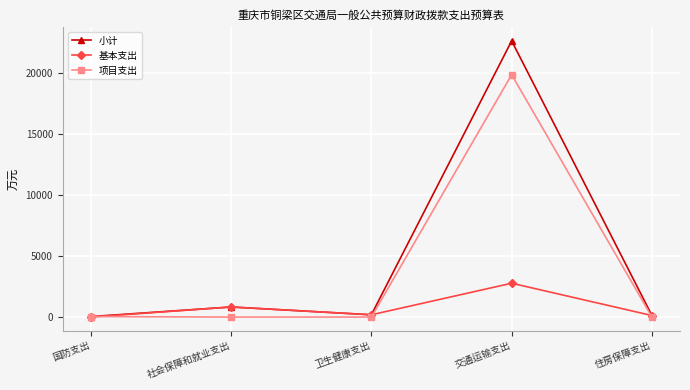

Read the 项目支出 value at 交通运输支出.

19850.6